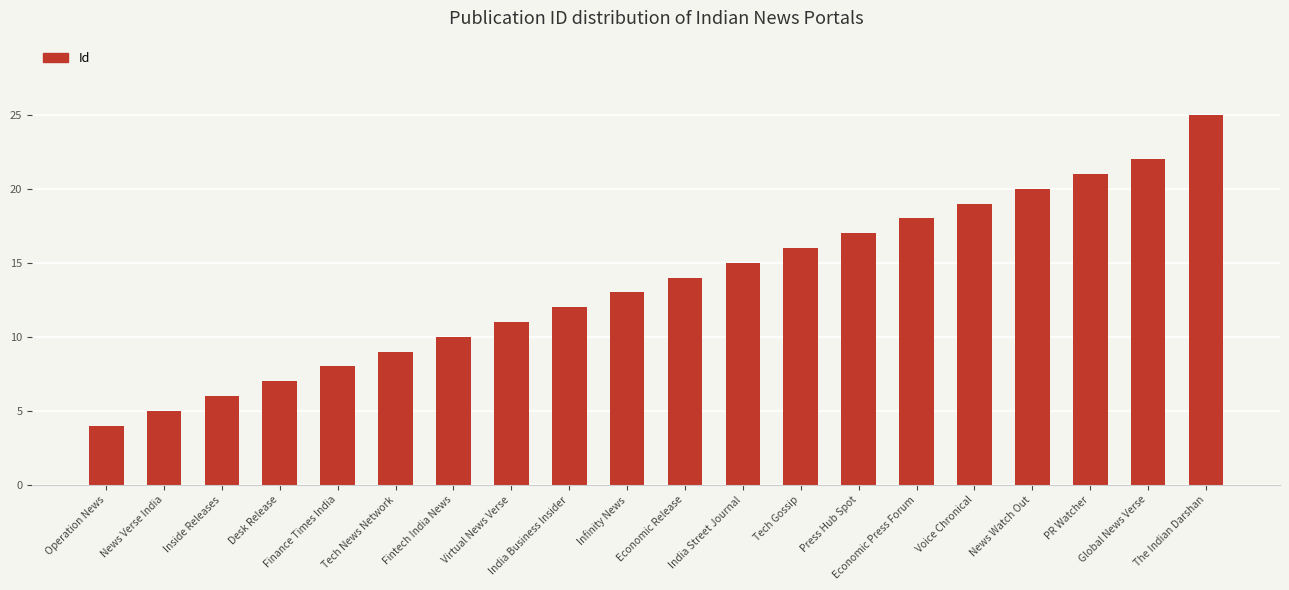

Rank the categories by value from lowest to highest.

Operation News, News Verse India, Inside Releases, Desk Release, Finance Times India, Tech News Network, Fintech India News, Virtual News Verse, India Business Insider, Infinity News, Economic Release, India Street Journal, Tech Gossip, Press Hub Spot, Economic Press Forum, Voice Chronical, News Watch Out, PR Watcher, Global News Verse, The Indian Darshan